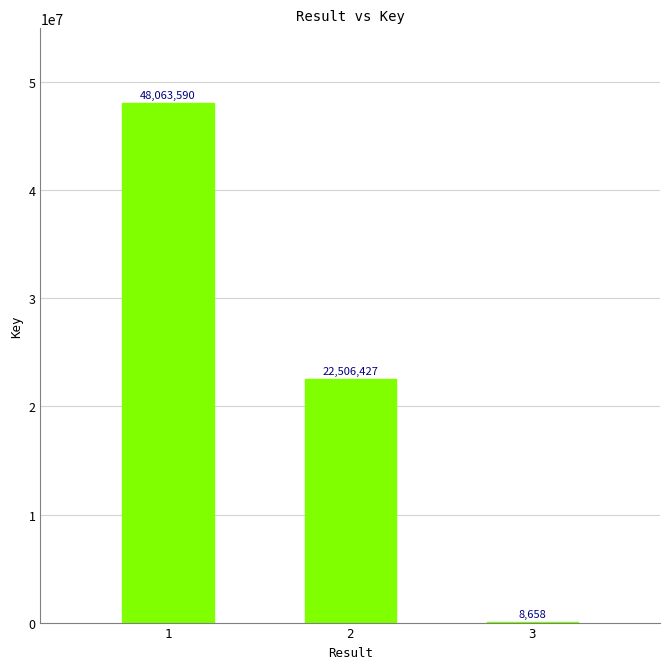

What is the change in value from 1 to 3?

-48054932